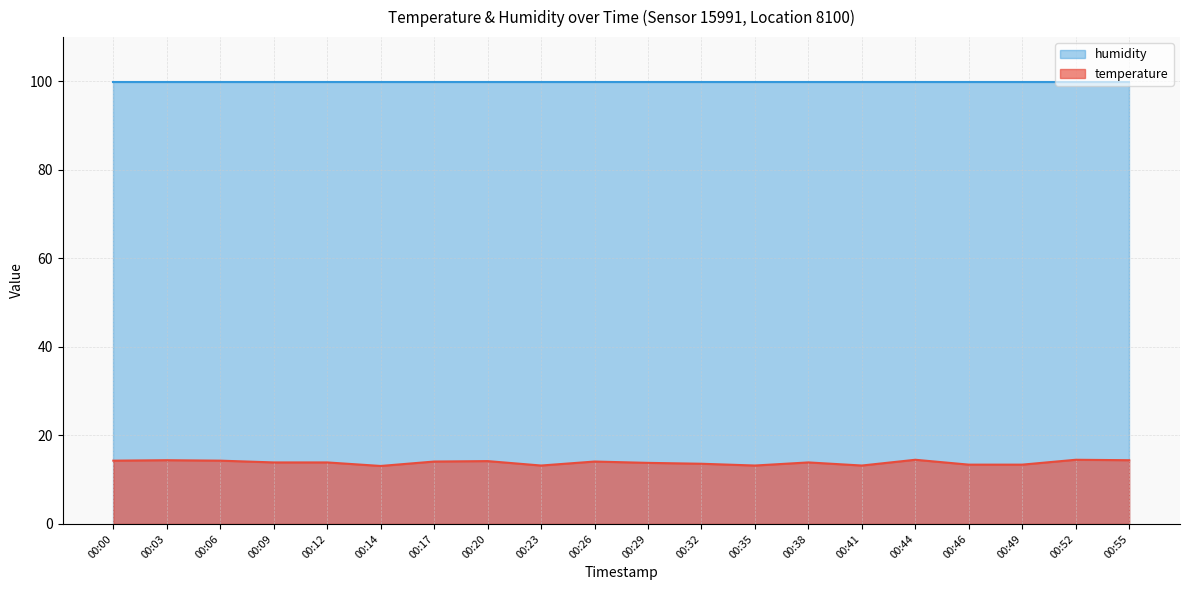

Does the chart display data point markers on the line(s)?

No